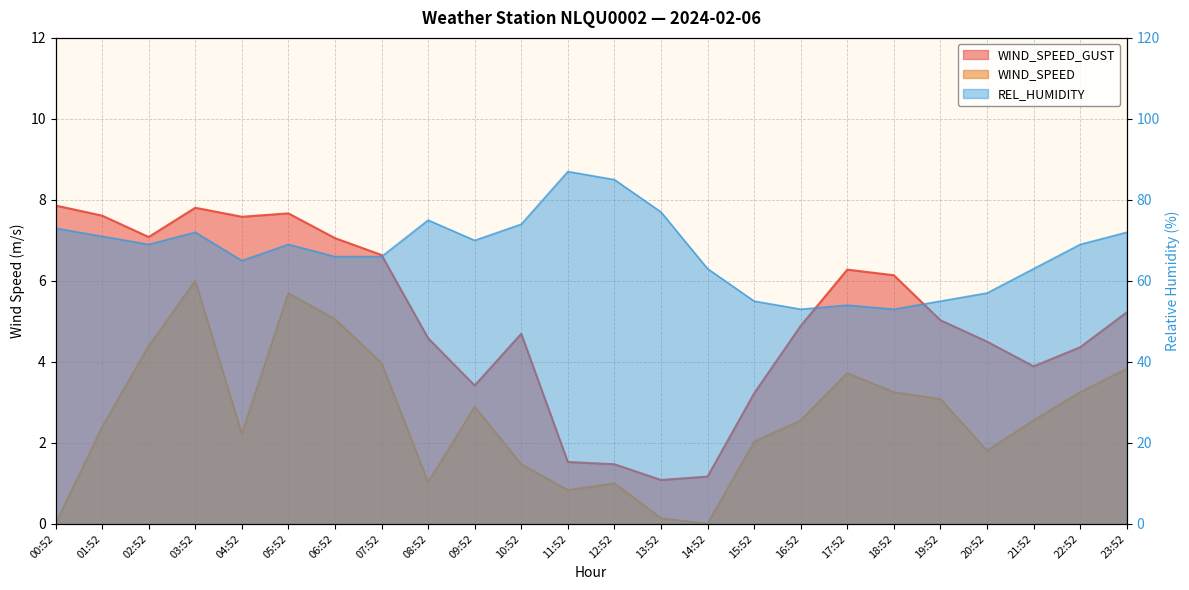

What is the average value of the WIND_SPEED series?

2.6